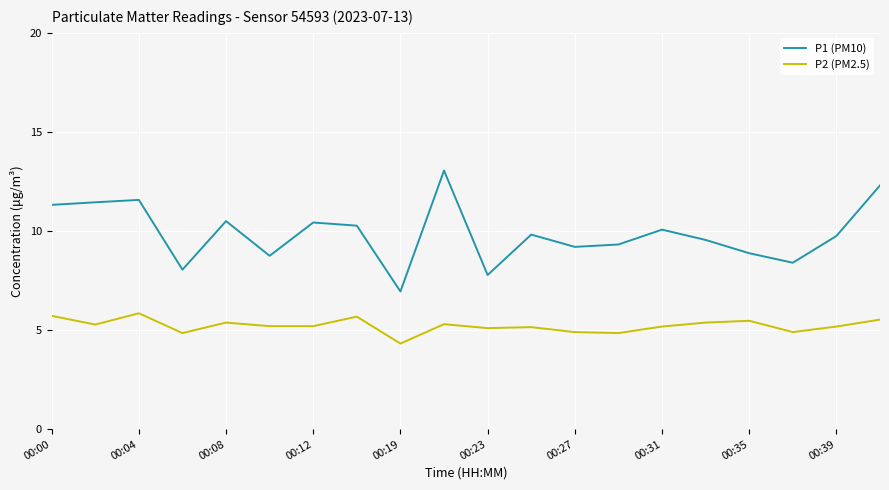

List the series in order of their overall mean, highest first.

P1 (PM10), P2 (PM2.5)